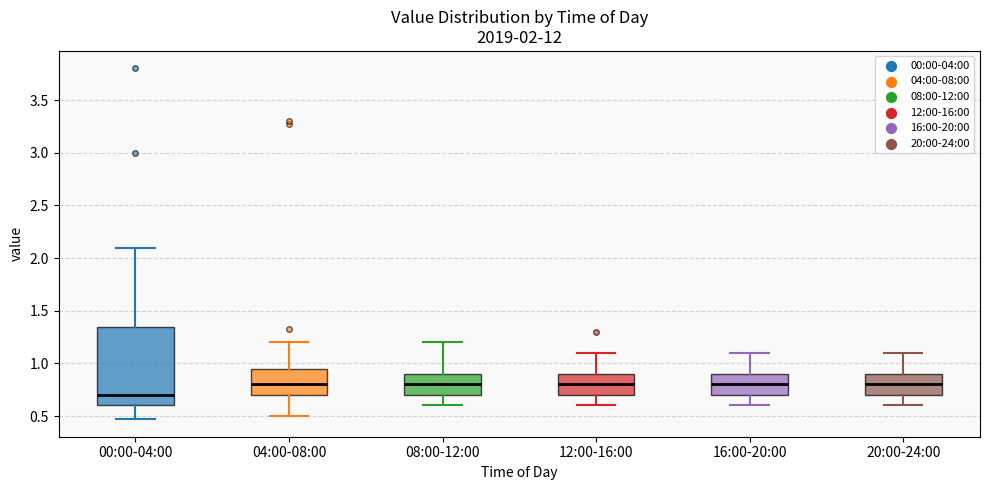

Which box's median line is the lowest?

00:00-04:00